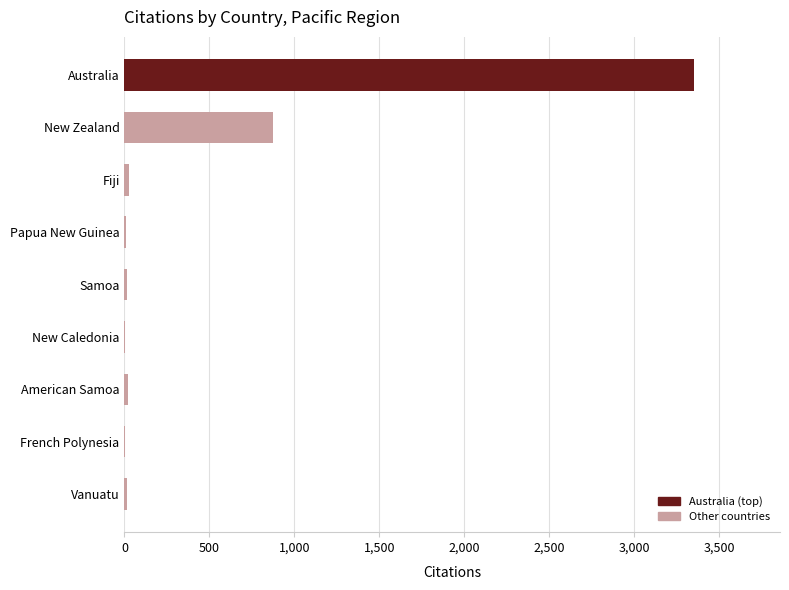

What is the value of the 9th bar from the left?

13